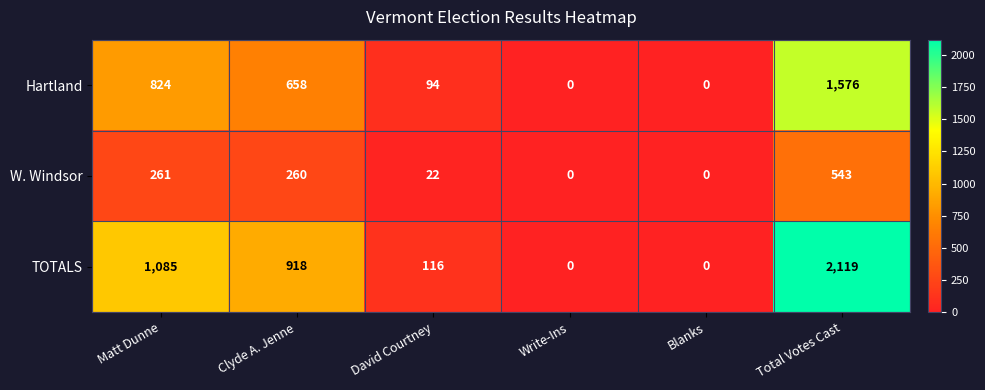

Rank the series by their average value, from lowest to highest.

W. Windsor, Hartland, TOTALS